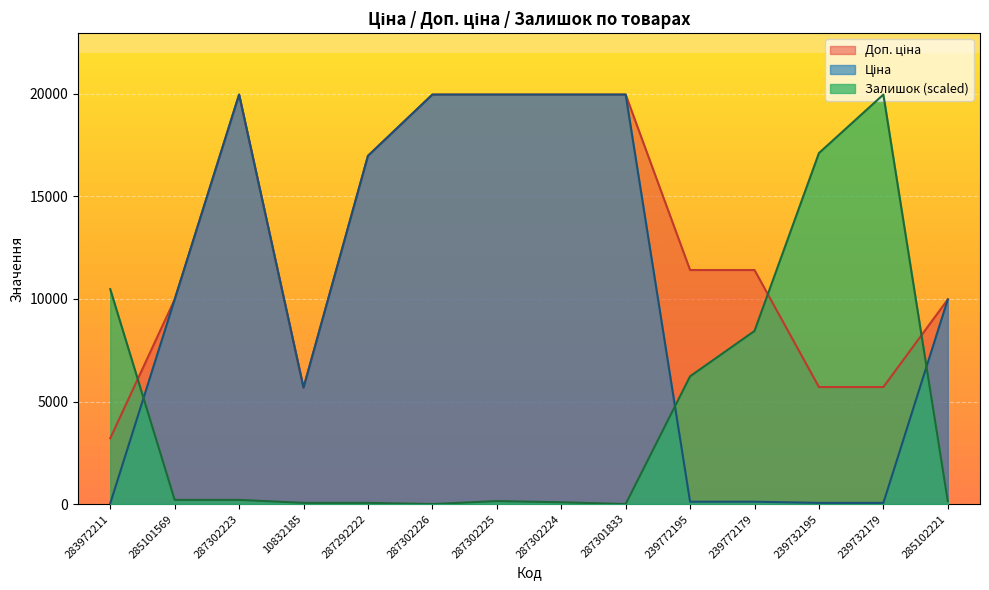

The value of Доп. ціна at 239772195 is 11410.0. True or false?

True